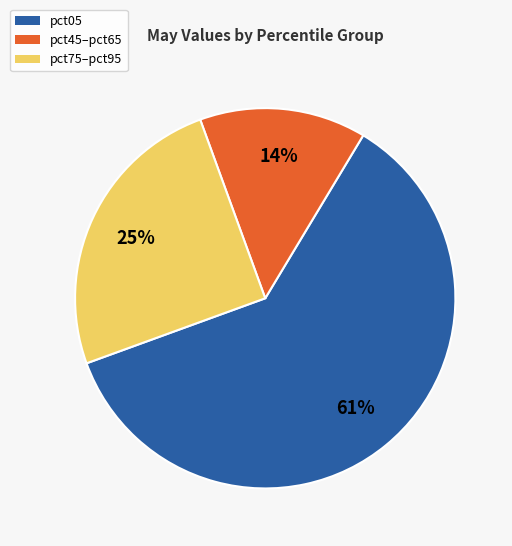

To the nearest percent, what is the difference between the largest and smallest slice percentages?

47%